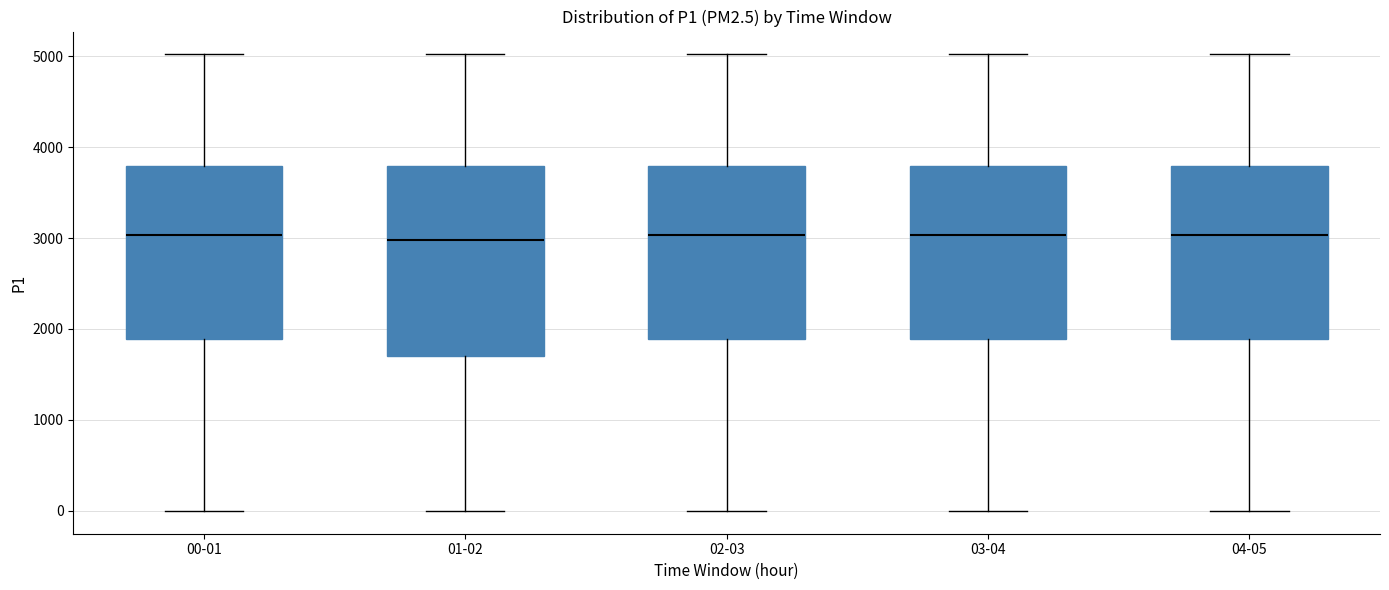

Reading left to right, read every box against the y-axis: the position of its median line, the range the box covers, and the ends of its whiskers. The values are not printed on the chart, so give them approximately, as read against the axis.

00-01: median 3000, box 1900 to 3800, whiskers 0 to 5000
01-02: median 3000, box 1700 to 3800, whiskers 0 to 5000
02-03: median 3000, box 1900 to 3800, whiskers 0 to 5000
03-04: median 3000, box 1900 to 3800, whiskers 0 to 5000
04-05: median 3000, box 1900 to 3800, whiskers 0 to 5000